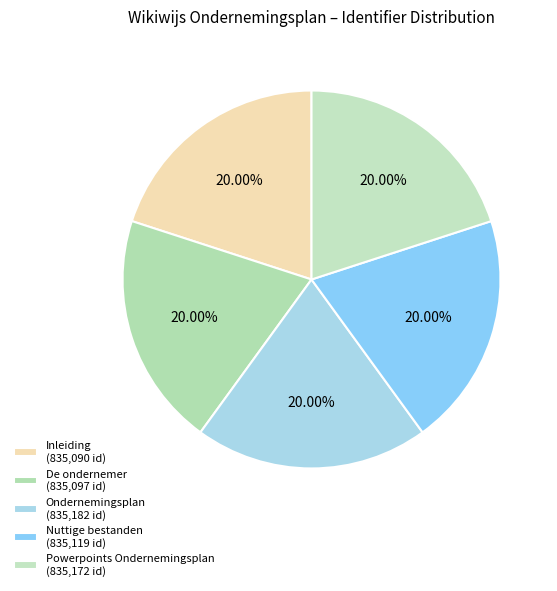

How many slices are in this pie chart?

5